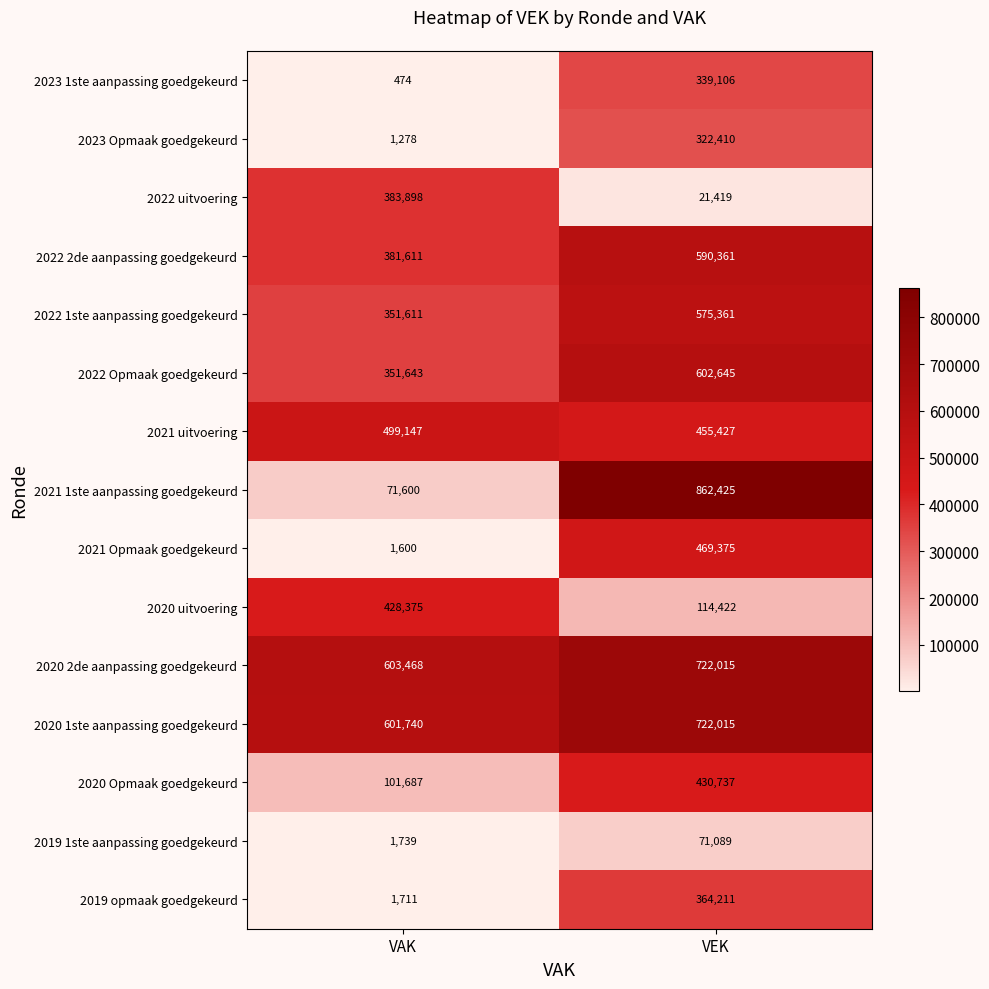

What is the total value across all series at VAK?

3781582